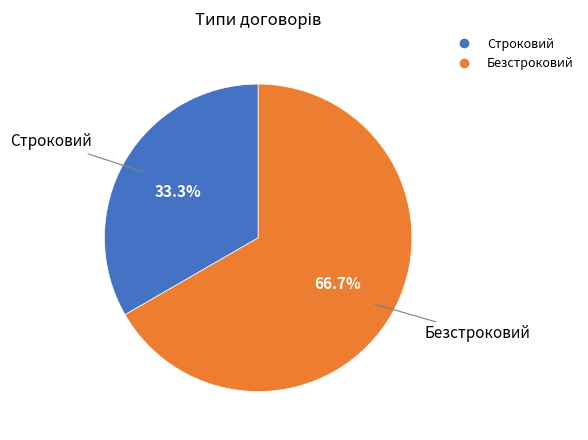

To the nearest percent, what percentage of the pie is Безстроковий?

67%